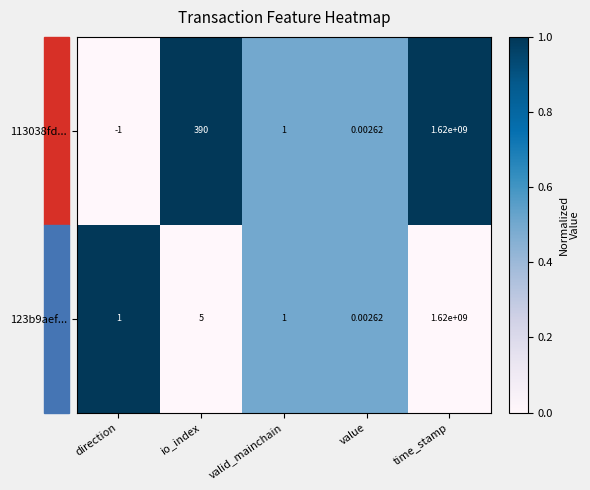

Rank the series by their average value, from highest to lowest.

113038fd..., 123b9aef...